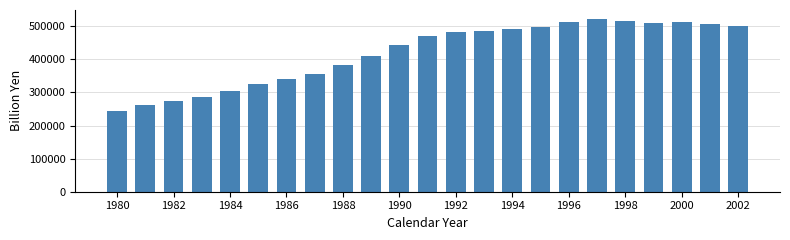

How many bars are there in total?

23